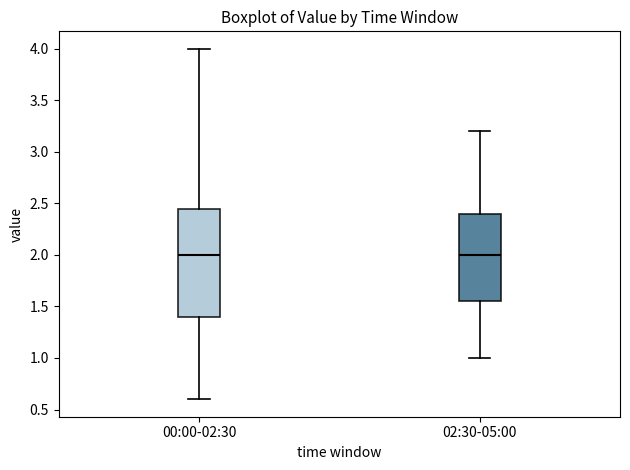

Reading left to right, read every box against the y-axis: the position of its median line, the range the box covers, and the ends of its whiskers. The values are not printed on the chart, so give them approximately, as read against the axis.

00:00-02:30: median 2.00, box 1.40 to 2.45, whiskers 0.60 to 4.00
02:30-05:00: median 2.00, box 1.55 to 2.40, whiskers 1.00 to 3.20